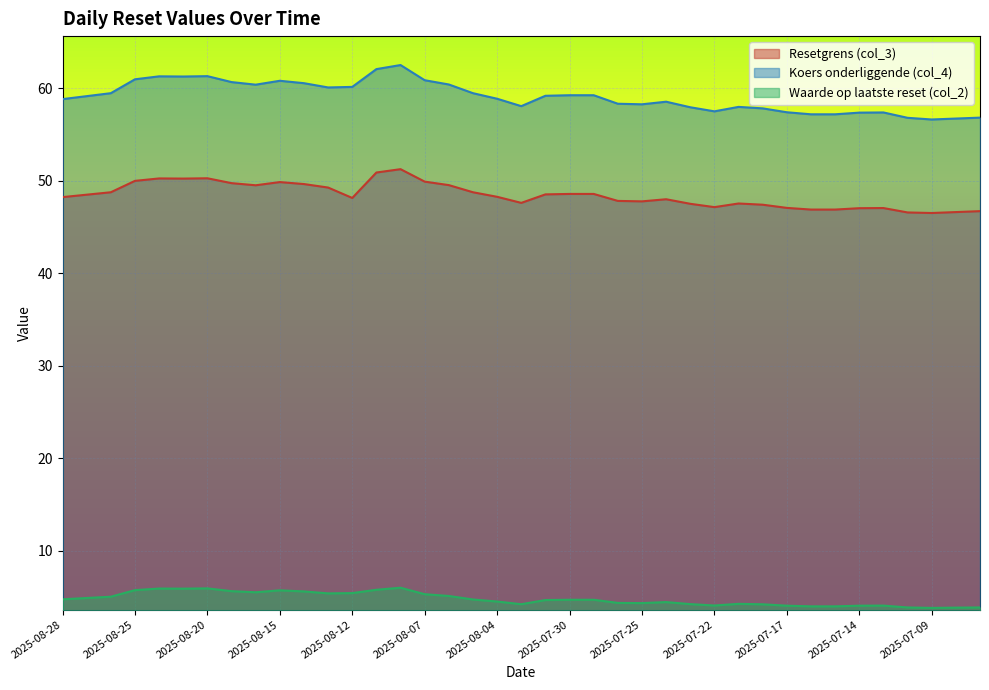

How many lines are shown in the chart?

3